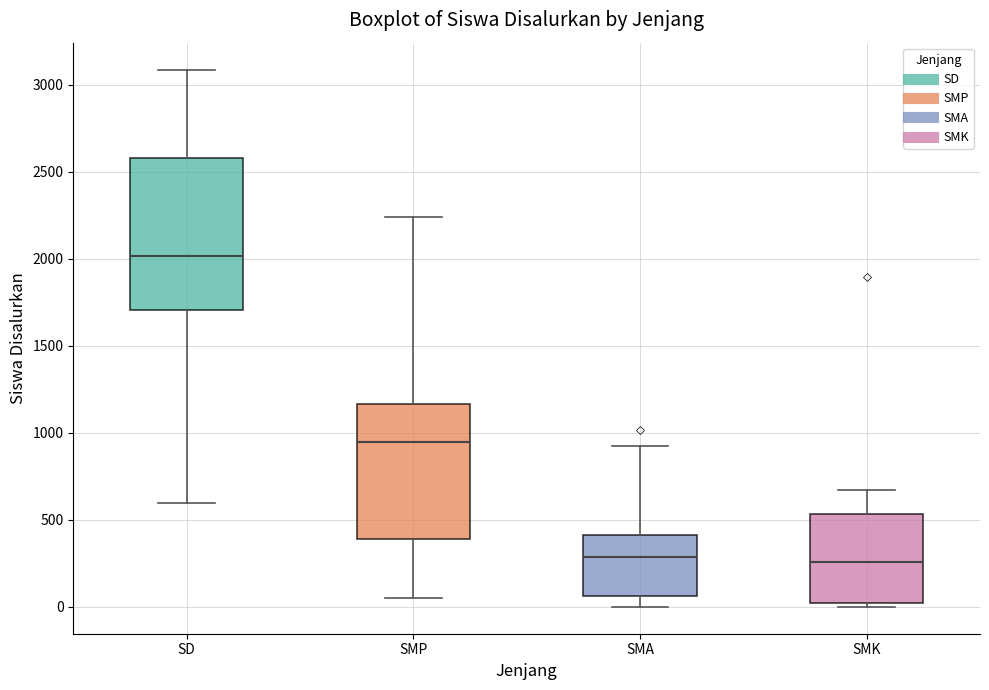

Reading left to right, read every box against the y-axis: the position of its median line, the range the box covers, and the ends of its whiskers. The values are not printed on the chart, so give them approximately, as read against the axis.

SD: median 2000, box 1700 to 2600, whiskers 600 to 3100
SMP: median 950, box 400 to 1150, whiskers 50 to 2250
SMA: median 300, box 50 to 400, whiskers 0 to 950
SMK: median 250, box 0 to 550, whiskers 0 (just below the box's lower edge) to 650